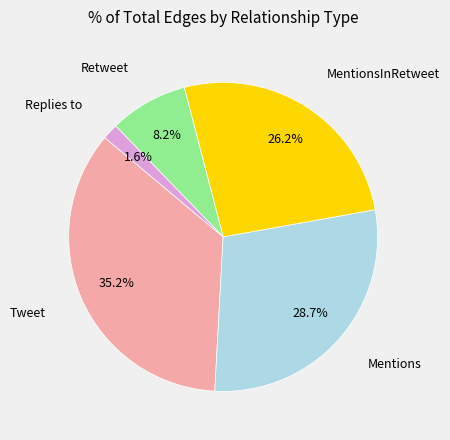

What is the ratio of the value at Tweet to the value at Mentions?

1.2